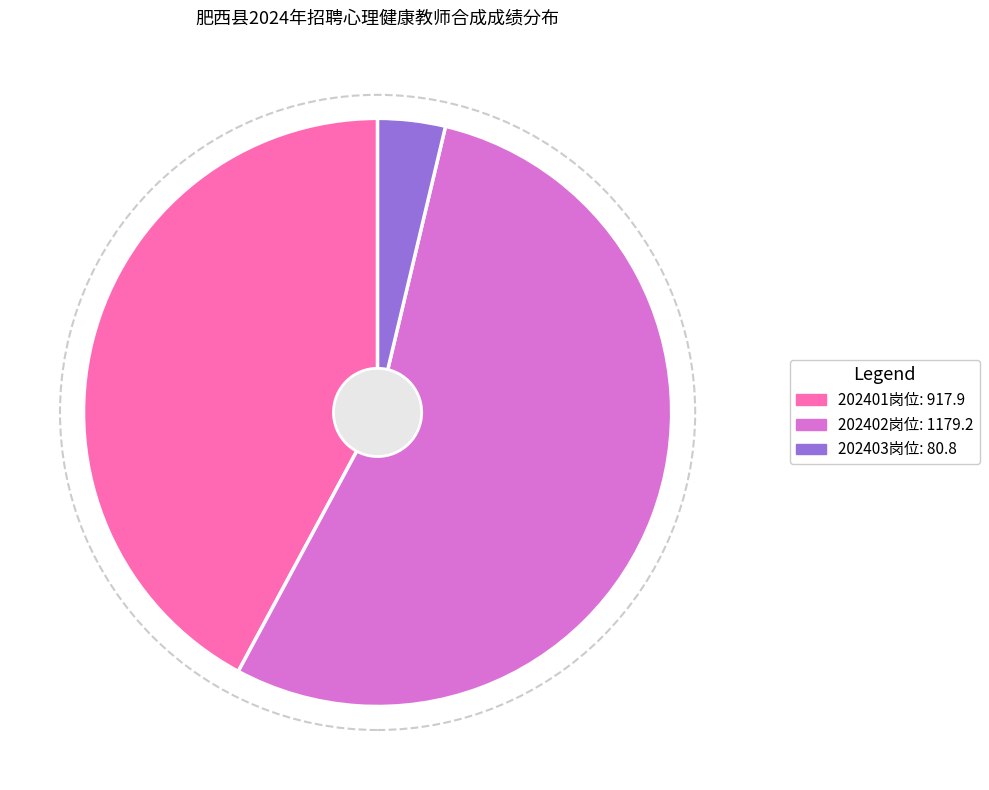

Count the number of slices in the pie.

3